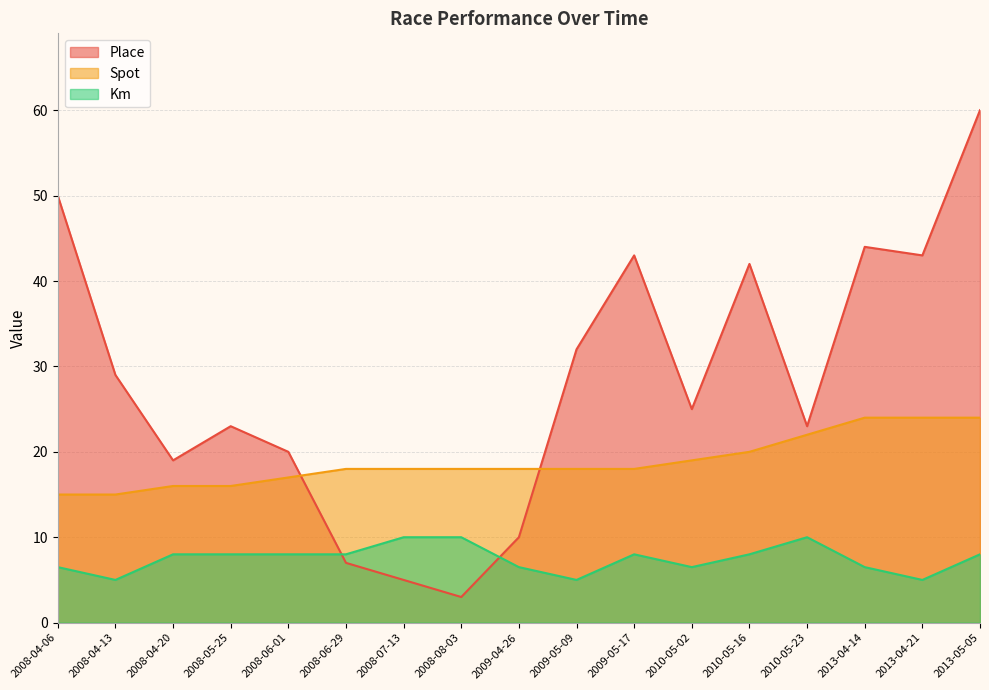

At which category does the chart reach its peak across all series?

2013-05-05